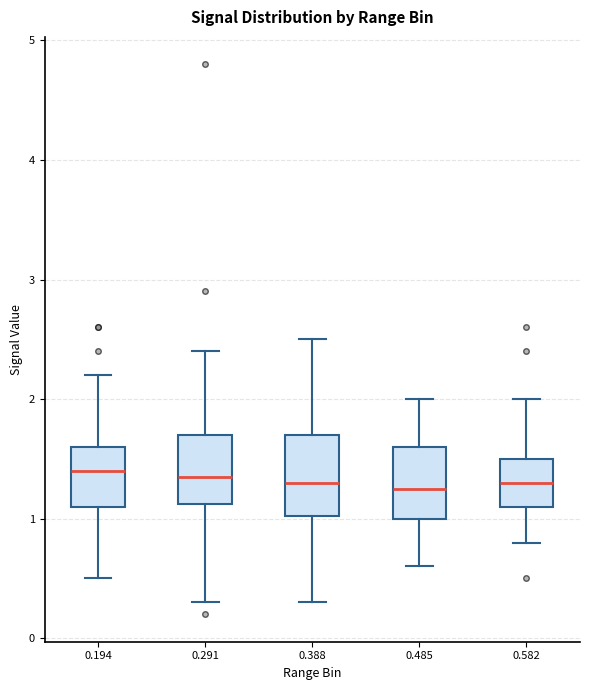

Reading left to right, read every box against the y-axis: the position of its median line, the range the box covers, and the ends of its whiskers. The values are not printed on the chart, so give them approximately, as read against the axis.

0.194: median 1.4, box 1.1 to 1.6, whiskers 0.5 to 2.2
0.291: median 1.4, box 1.1 to 1.7, whiskers 0.3 to 2.4
0.388: median 1.3, box 1.0 to 1.7, whiskers 0.3 to 2.5
0.485: median 1.3, box 1.0 to 1.6, whiskers 0.6 to 2.0
0.582: median 1.3, box 1.1 to 1.5, whiskers 0.8 to 2.0